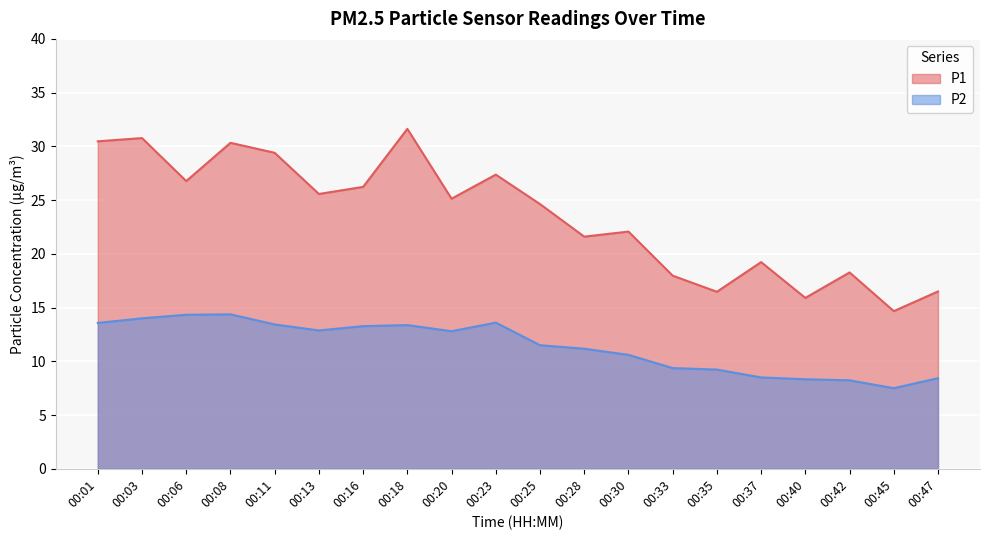

Rank the series at 00:11 from lowest to highest value.

P2, P1